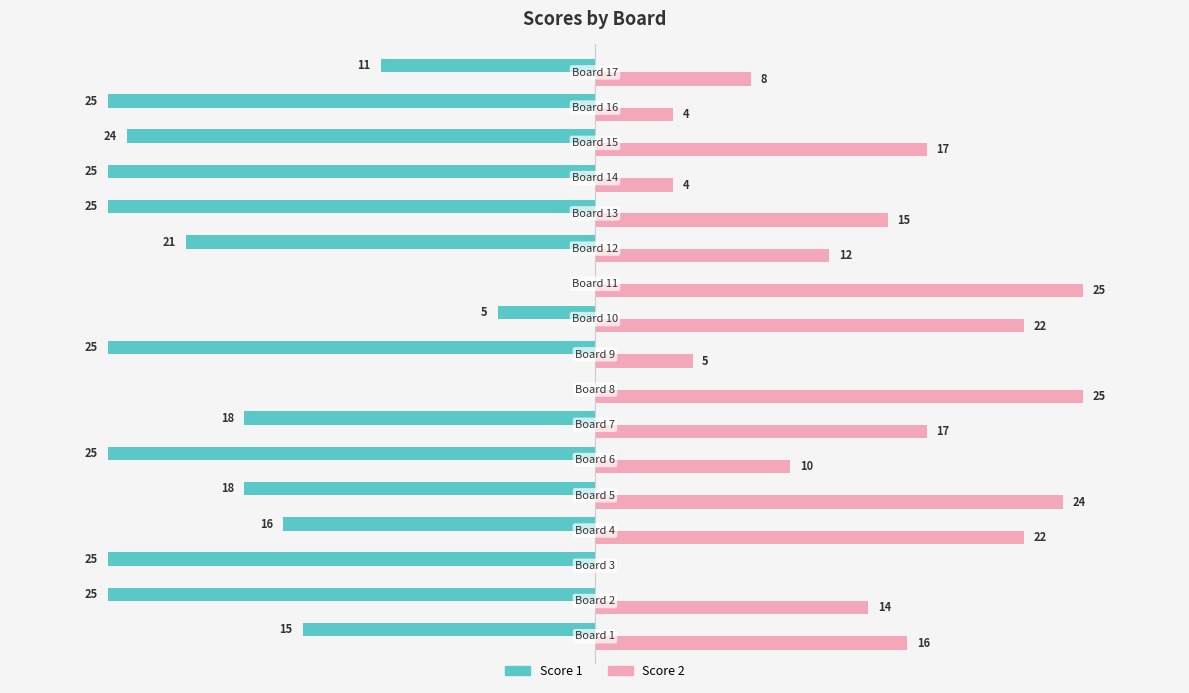

Which series has the largest total across all categories?

Score 2